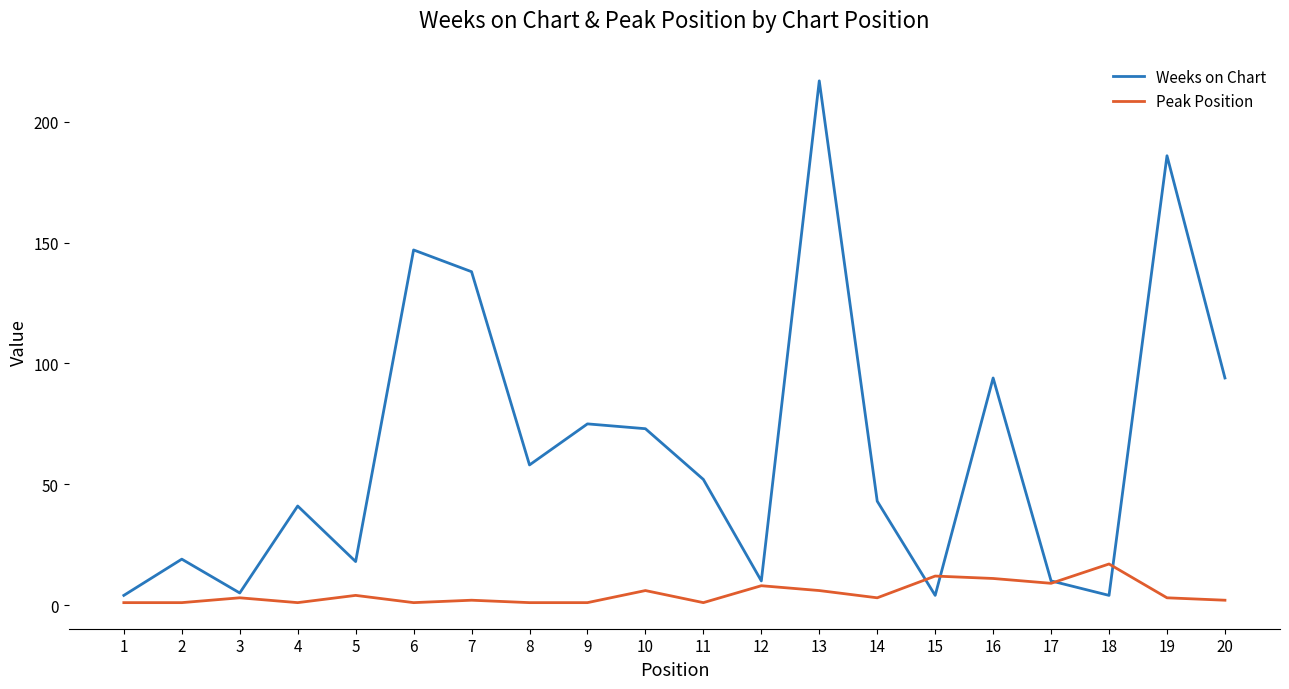

Which category has the highest value in the Weeks on Chart series?

13